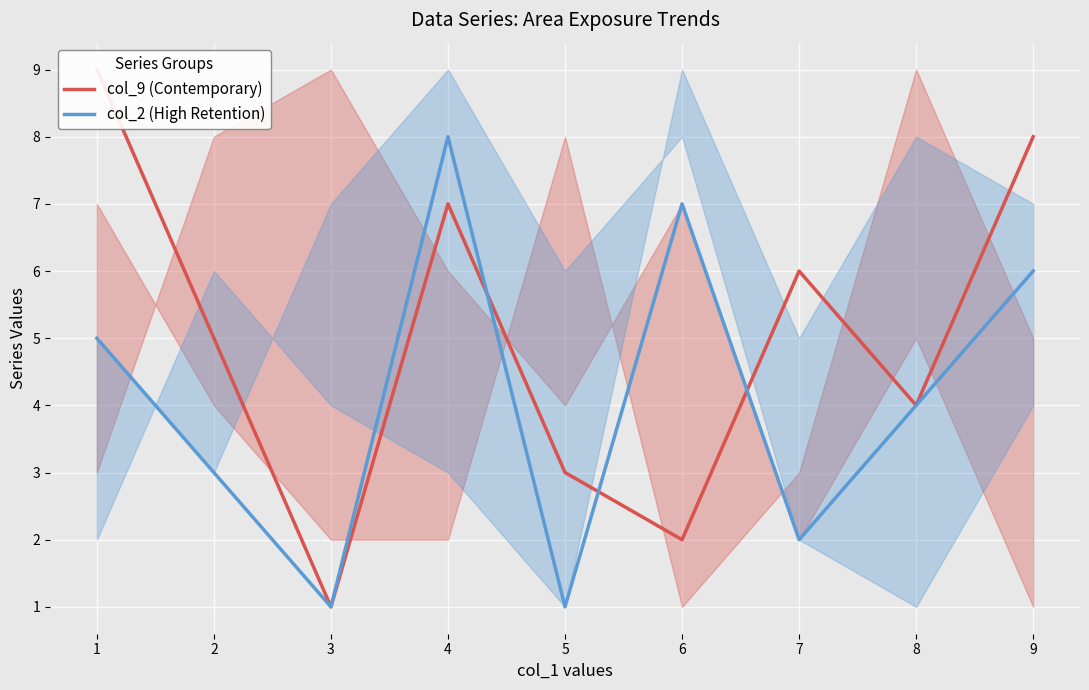

True or false: col_2 (High Retention) has a value of 2 at 9.

False